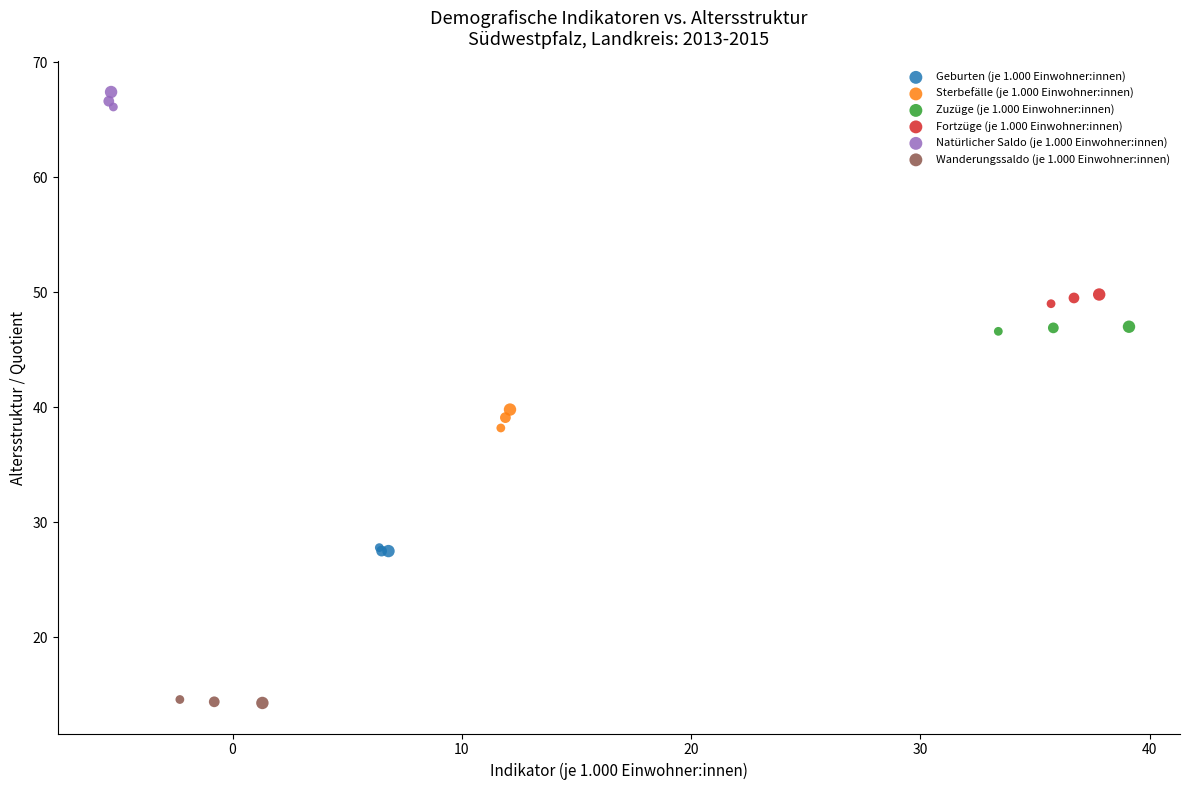

What are all the series names shown in the legend?

Geburten (je 1.000 Einwohner:innen), Sterbefälle (je 1.000 Einwohner:innen), Zuzüge (je 1.000 Einwohner:innen), Fortzüge (je 1.000 Einwohner:innen), Natürlicher Saldo (je 1.000 Einwohner:innen), Wanderungssaldo (je 1.000 Einwohner:innen)